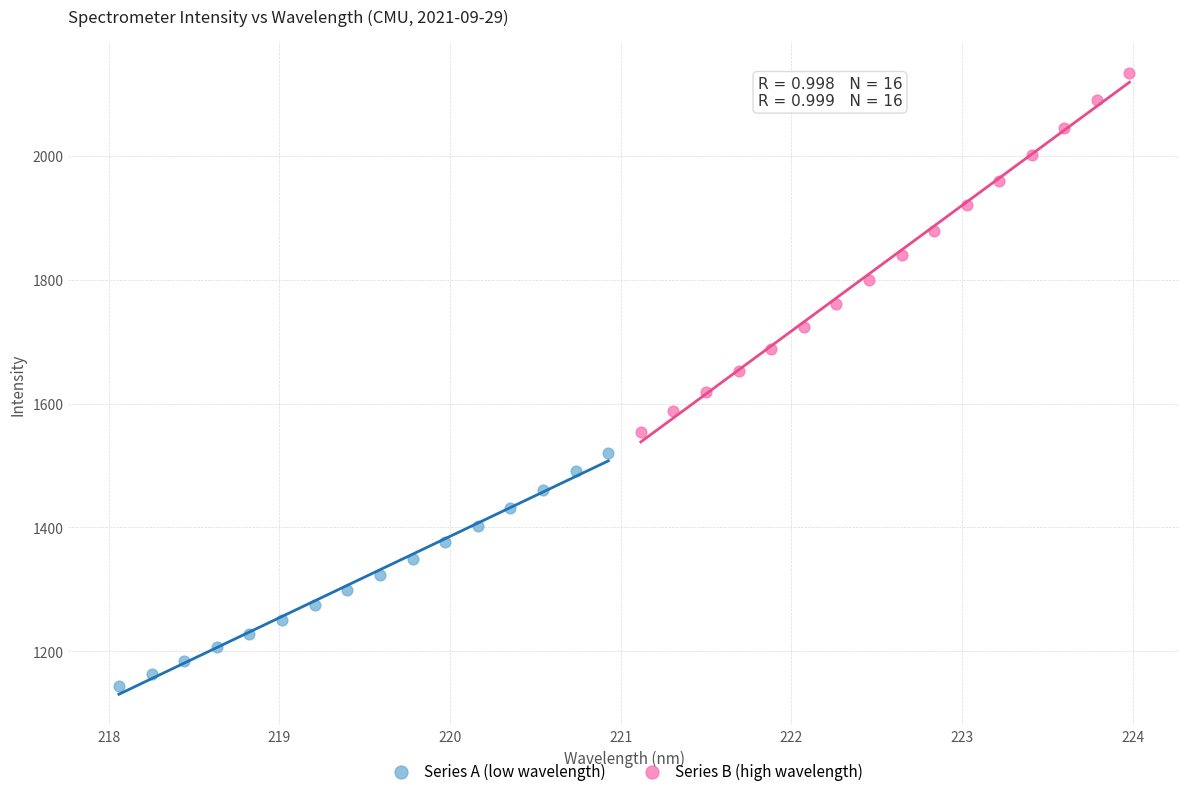

Which series reaches the minimum Y coordinate?

Series A (low wavelength)